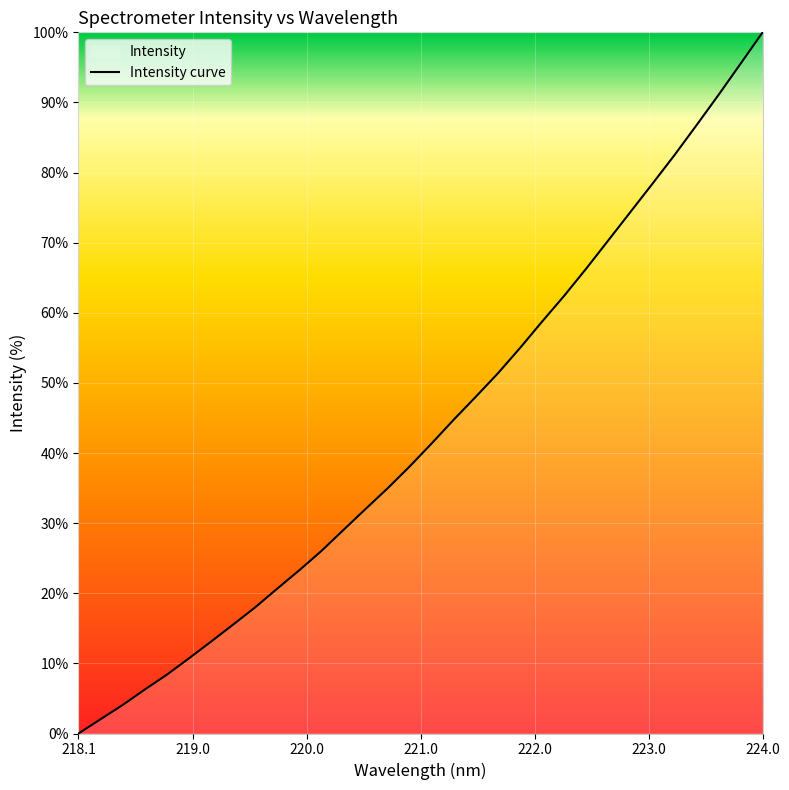

Which category has the lowest value across all series?

218.1